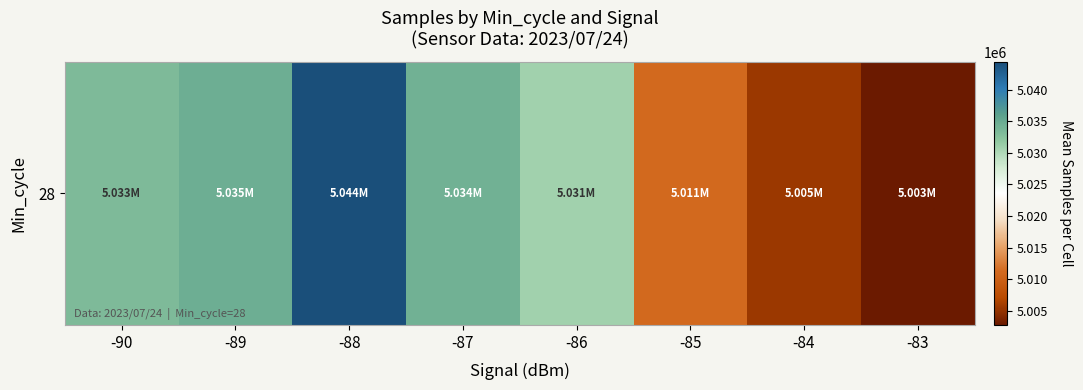

Reading left to right, extract all data points from this chart.

5033327.0	5034517.5	5044420.7	5034324.8	5030882.0	5011182.3	5005491.5	5002753.0